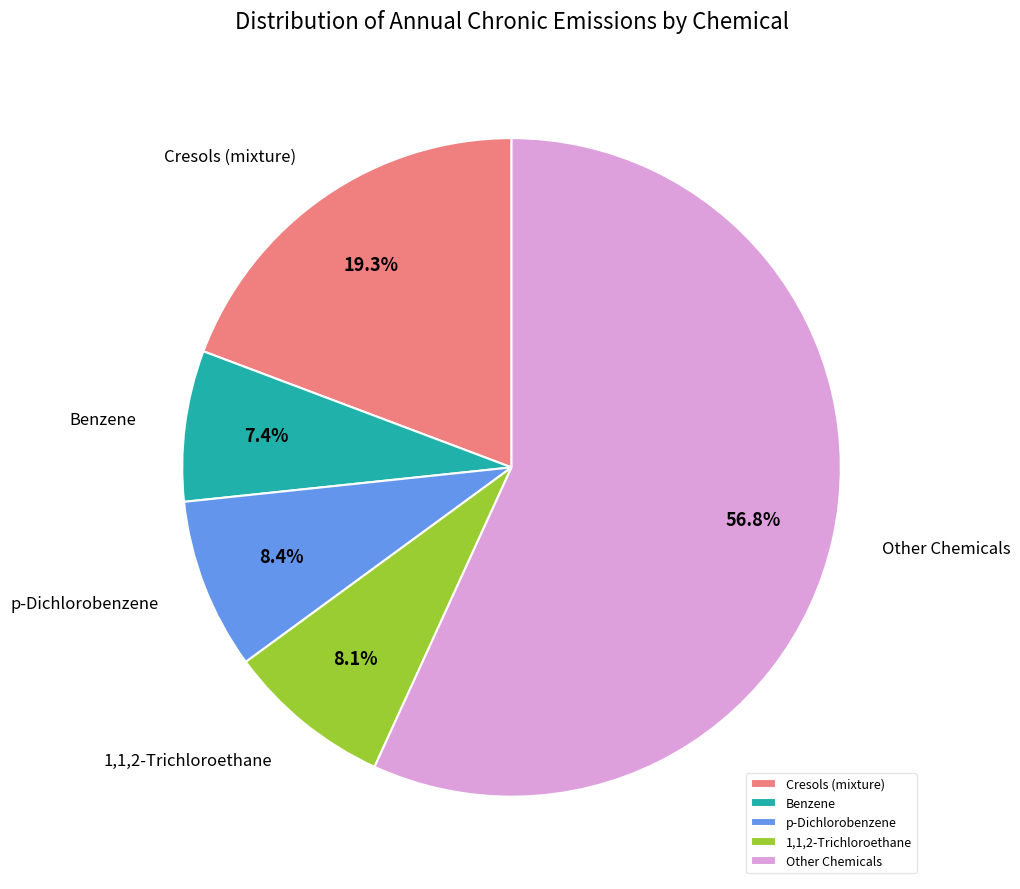

How much of the chart is everything except Cresols (mixture)?

80.7%